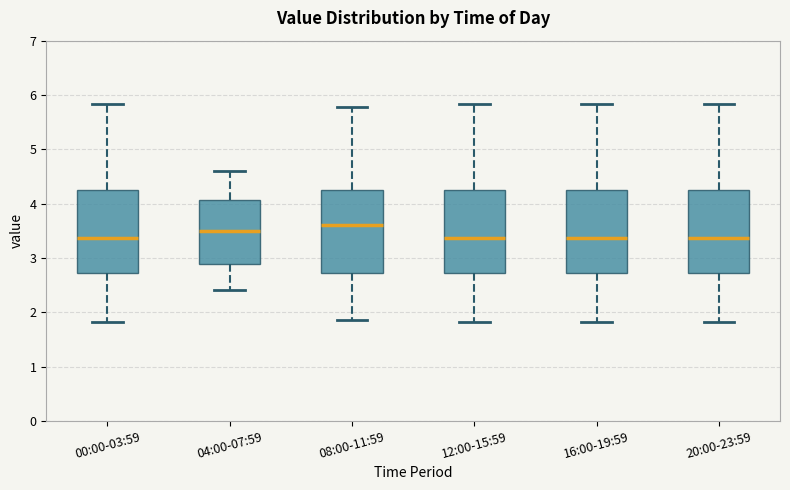

Which box has the highest median line?

08:00-11:59